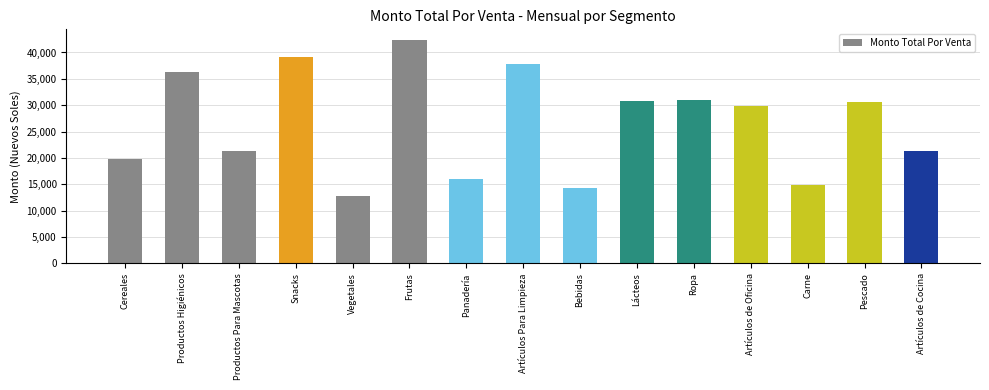

At which label is the value closest to 27571?

Artículos de Oficina